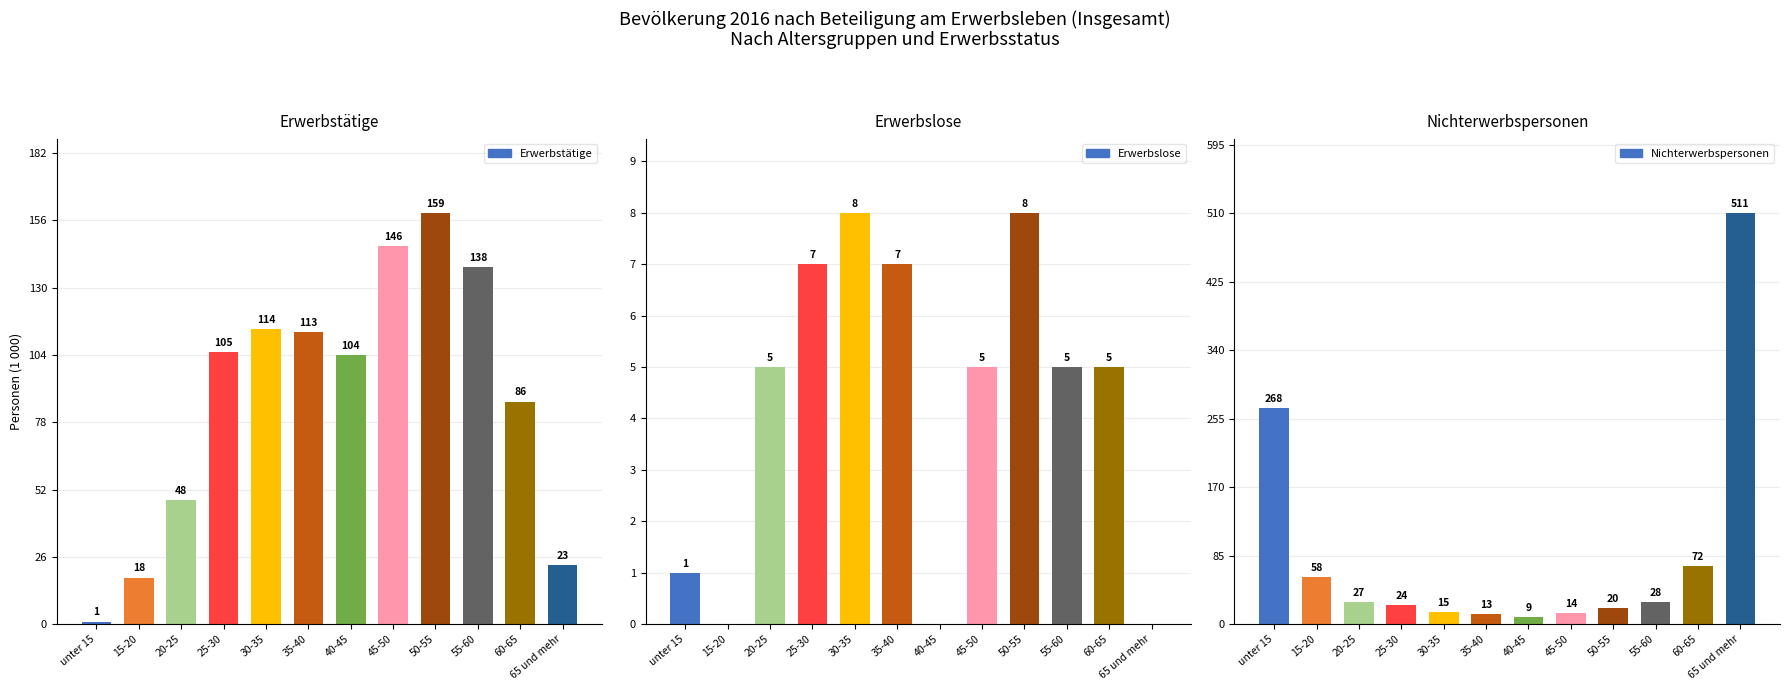

What is the label of the 10th bar from the right?

20-25